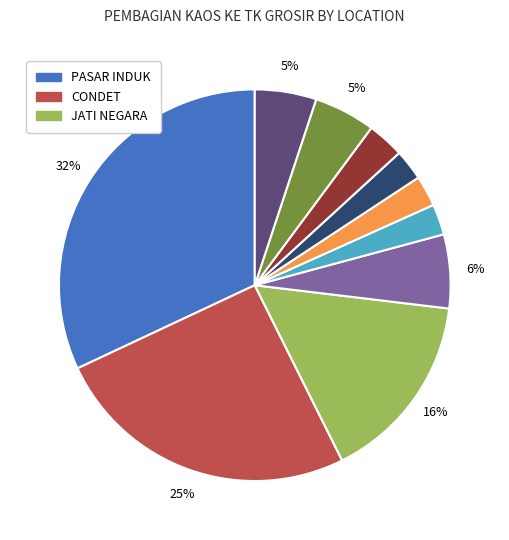

Is there a majority slice in this chart?

No